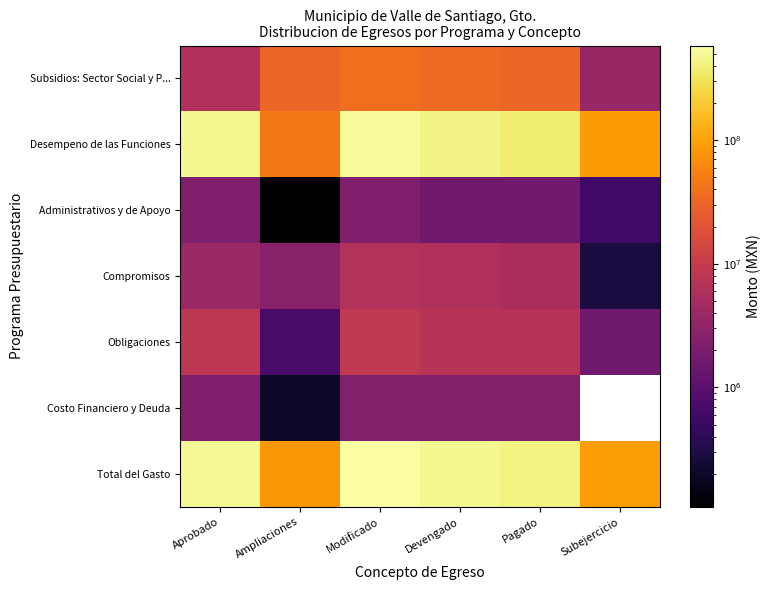

What is the total value across all series at Modificado?

1163845757.2